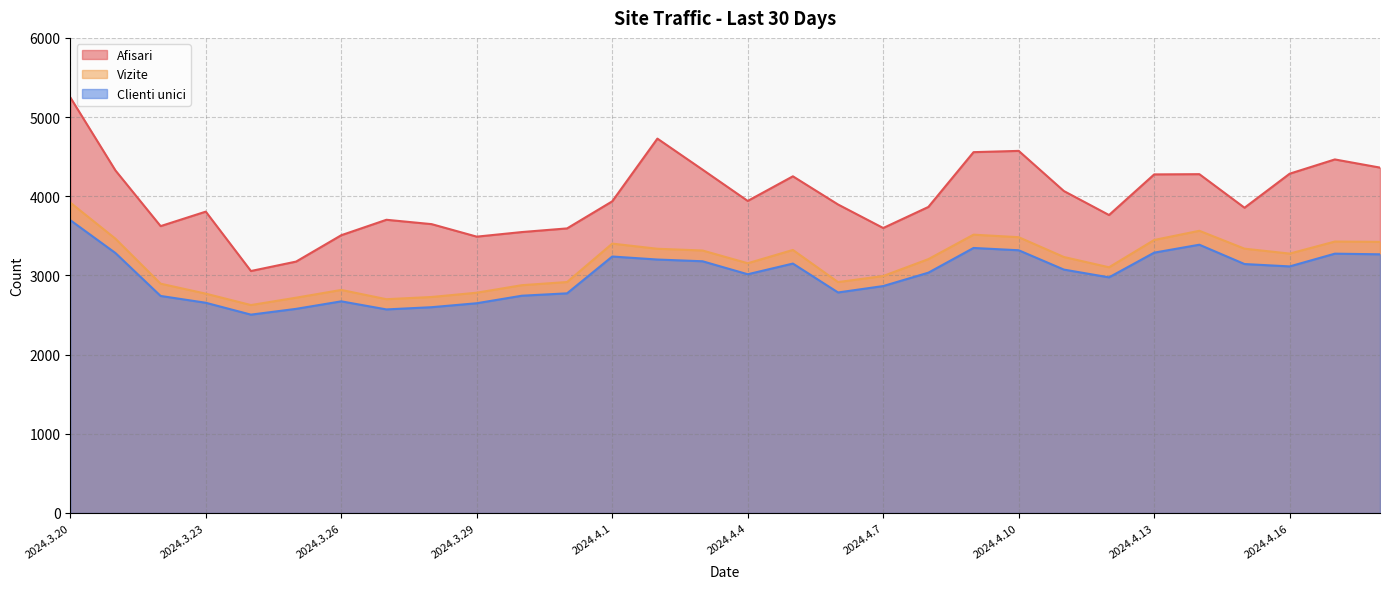

What is the label of the 10th point from the right?

2024.4.9